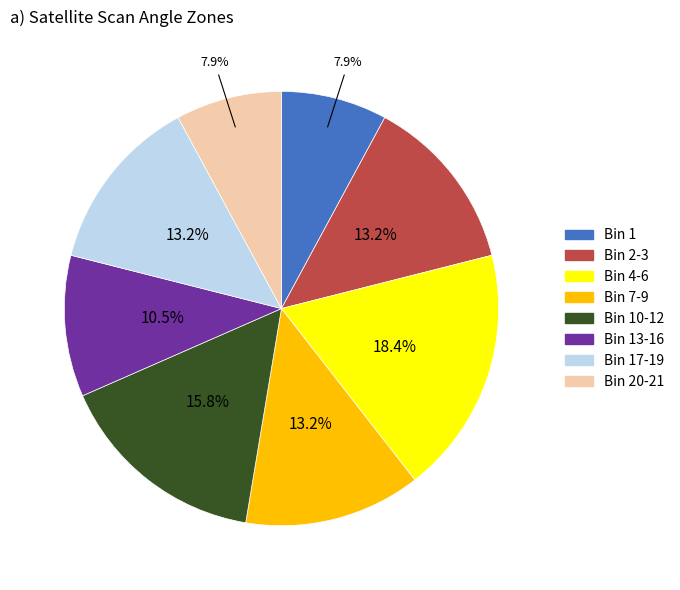

Is there any slice that represents more than half of the pie?

No